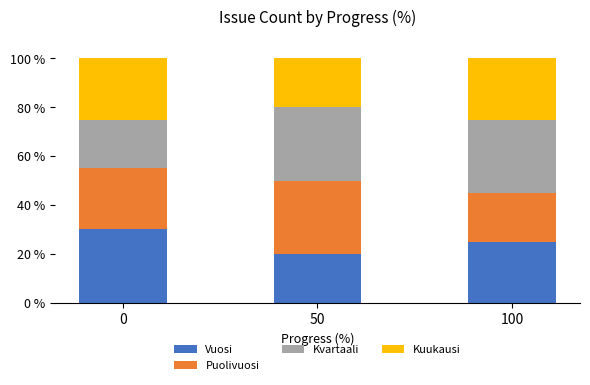

What is the average value of the Puolivuosi series?

0.2